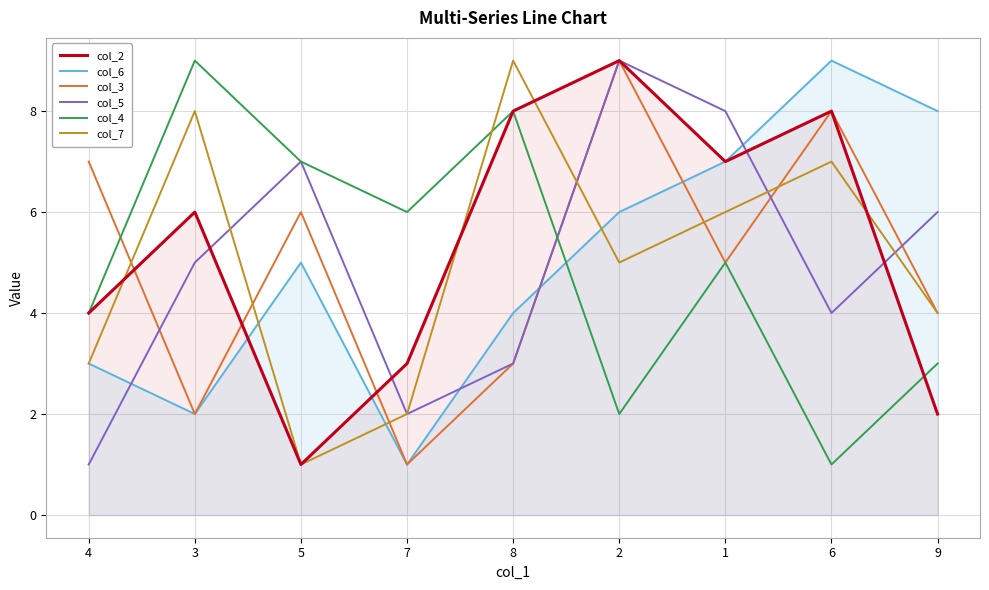

Which series changed the most between 3 and 9?

col_6